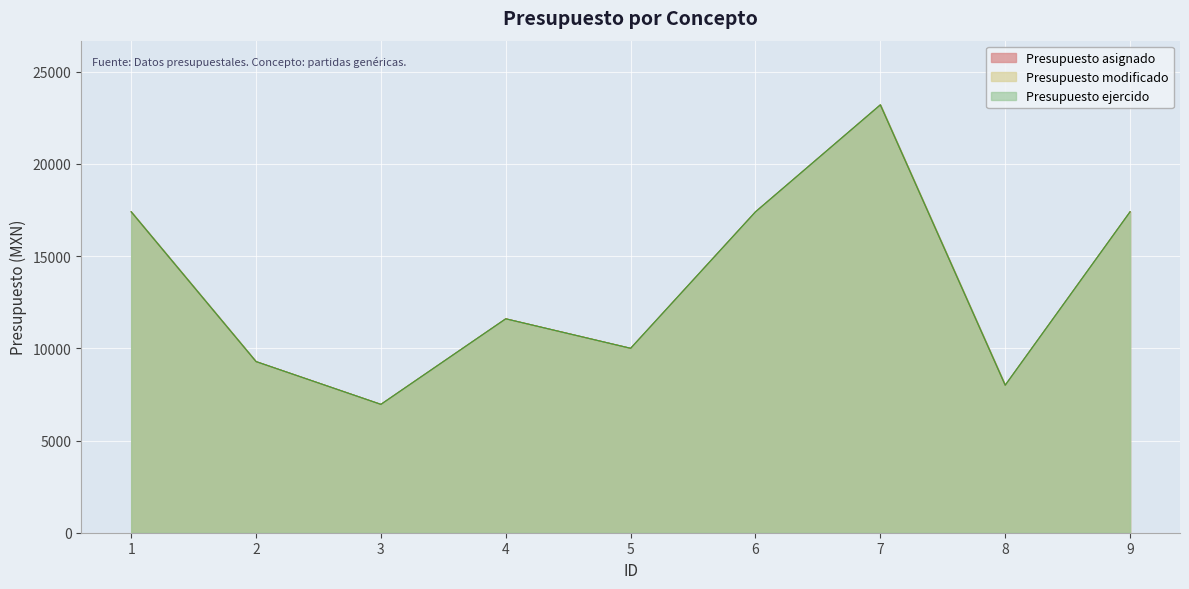

Which series changed the most between 3 and 6?

Presupuesto asignado